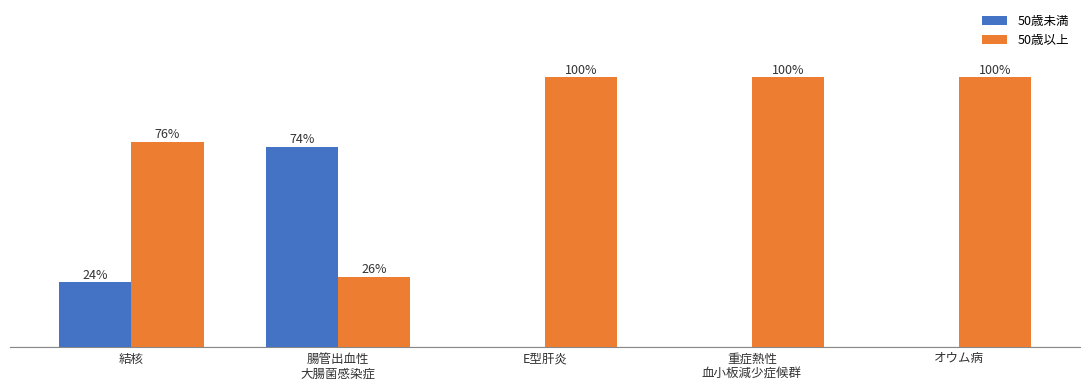

Are the bars grouped side by side (vs. stacked)?

Yes